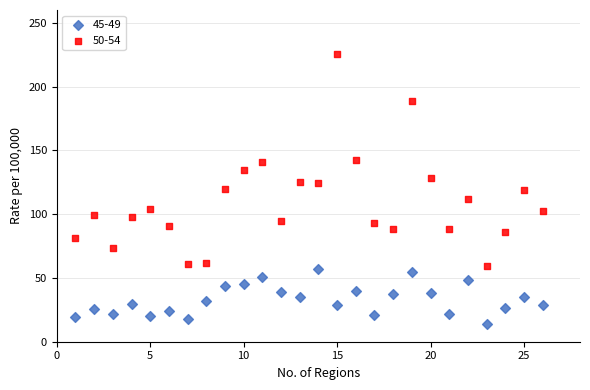

Across all data points, what is the range of X values (max minus min)?

25.0